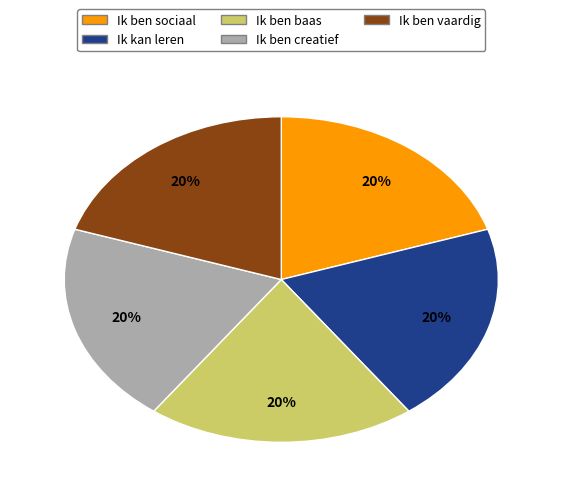

What percentage is the Ik ben vaardig slice, to the nearest percent?

20%